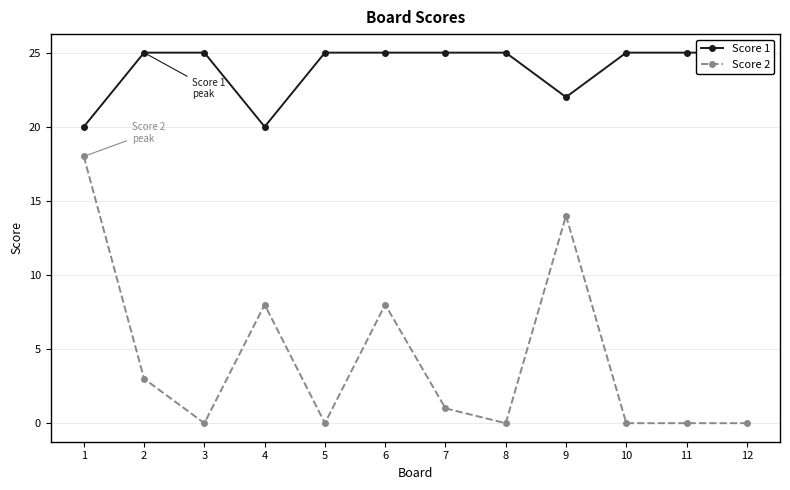

How many data points in Score 2 are less than 1?

6